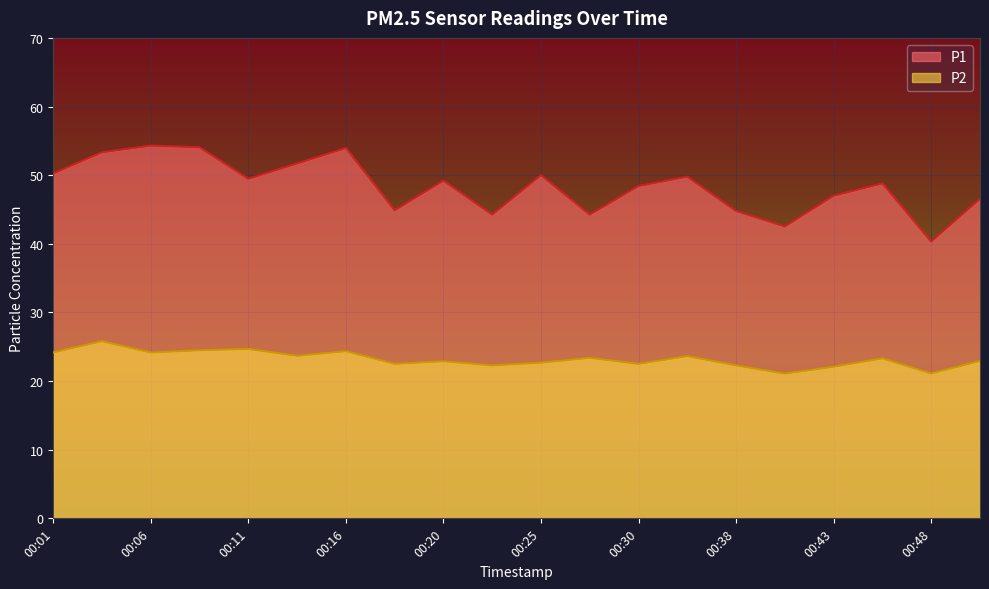

Which has a higher value, 00:23 or 00:13?

00:13